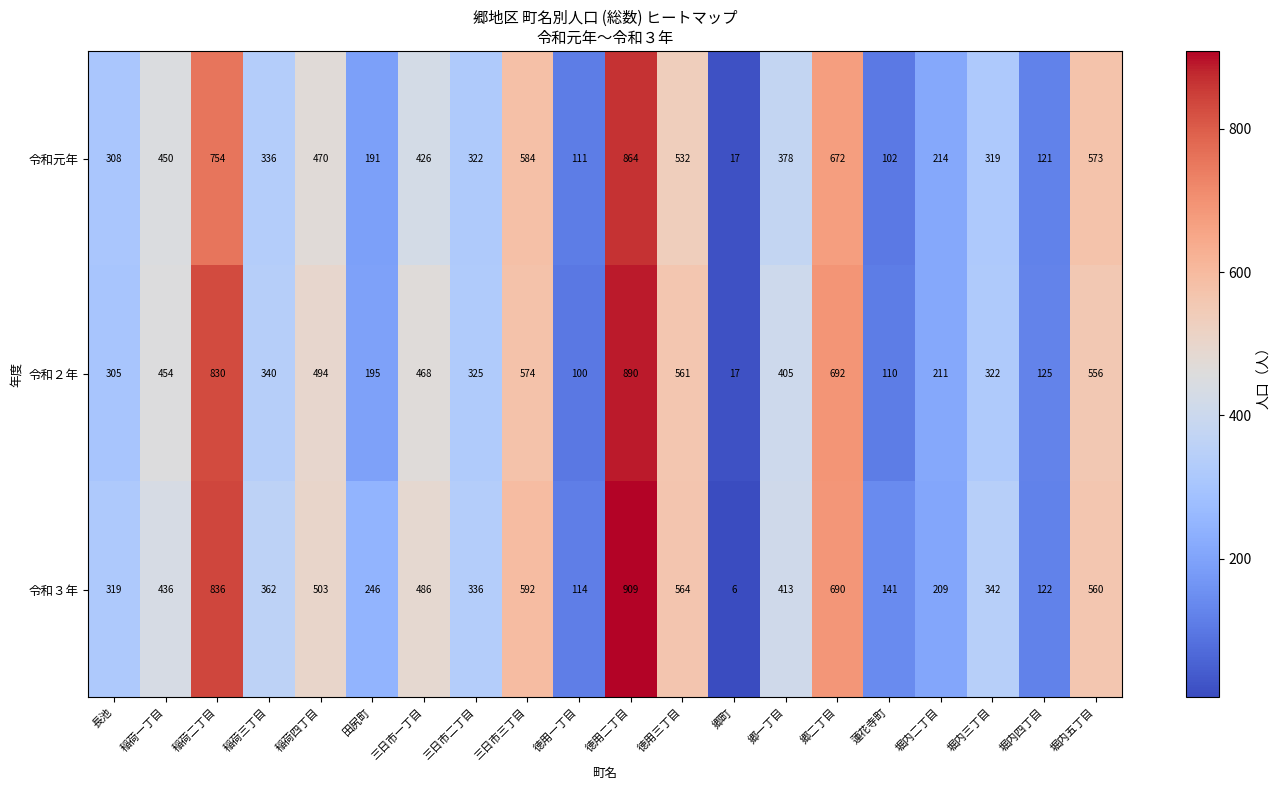

True or false: 令和３年 has a value of 114 at 徳用一丁目.

True